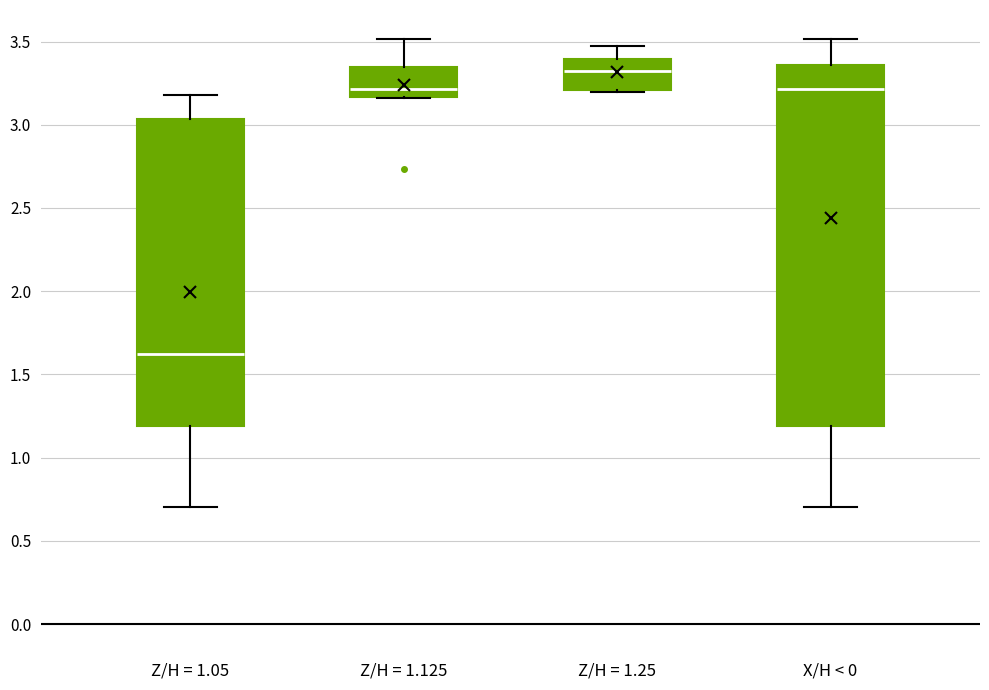

Which box is the tallest, from its lower edge to its upper edge?

X/H < 0